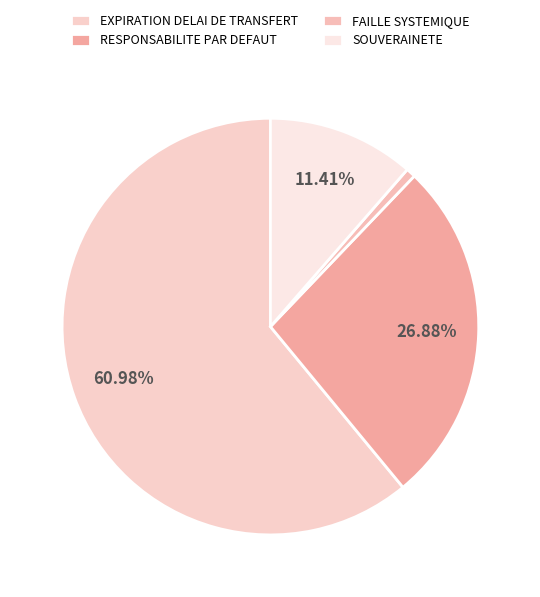

Count the number of slices in the pie.

4